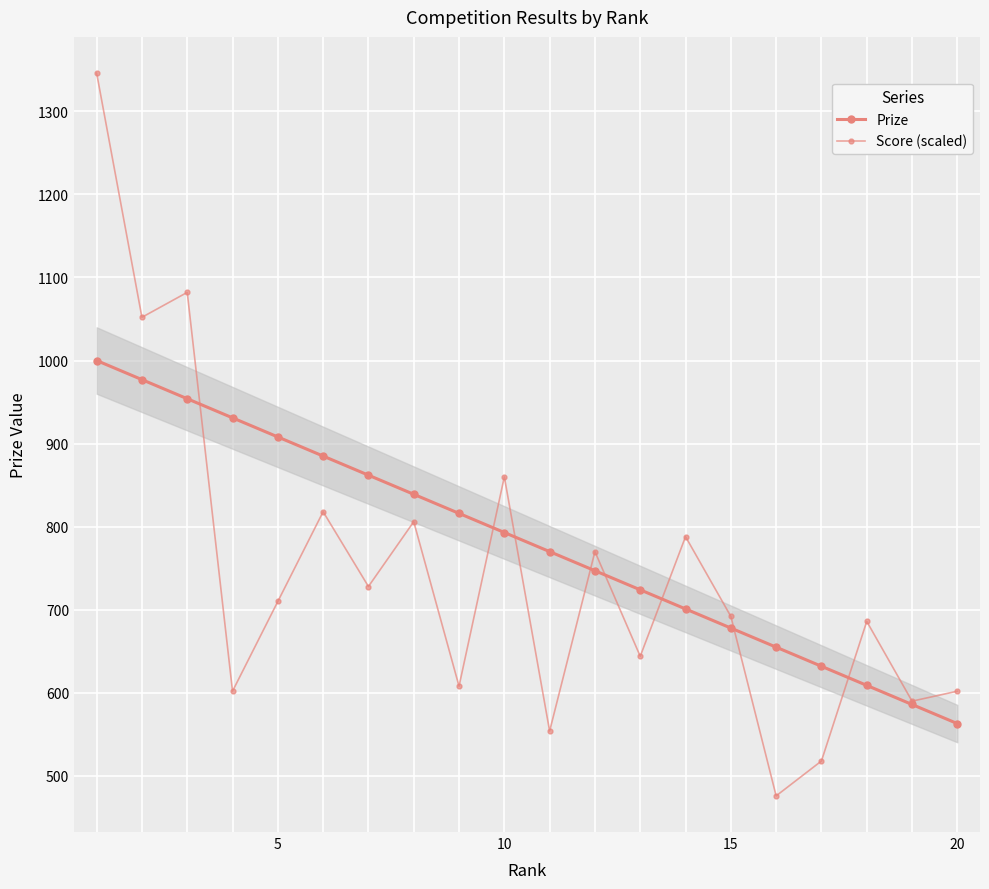

True or false: Score (scaled) has more than 2 interior local peaks.

True